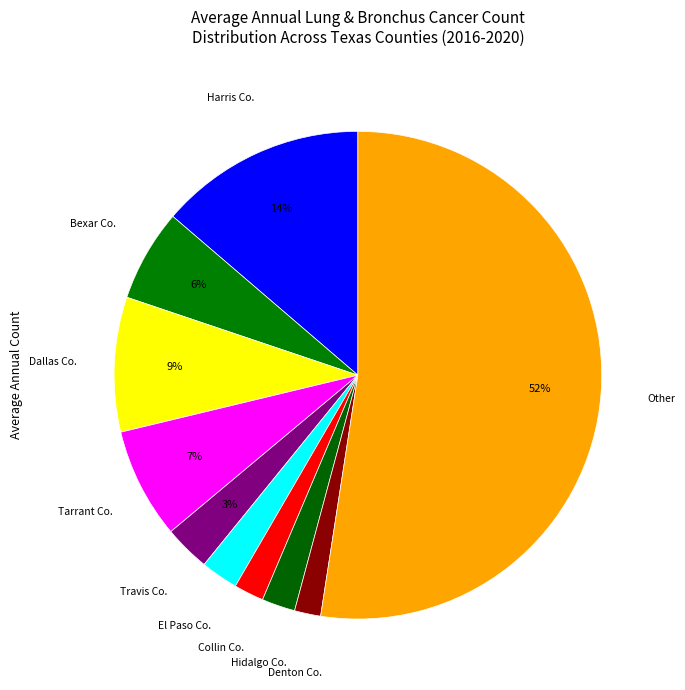

How many segments does this pie chart have?

10